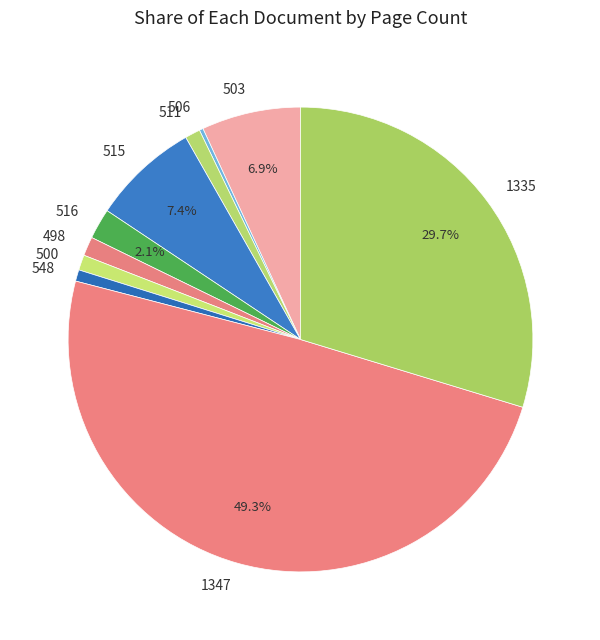

The 498 slice represents 1% of the pie. True or false?

True